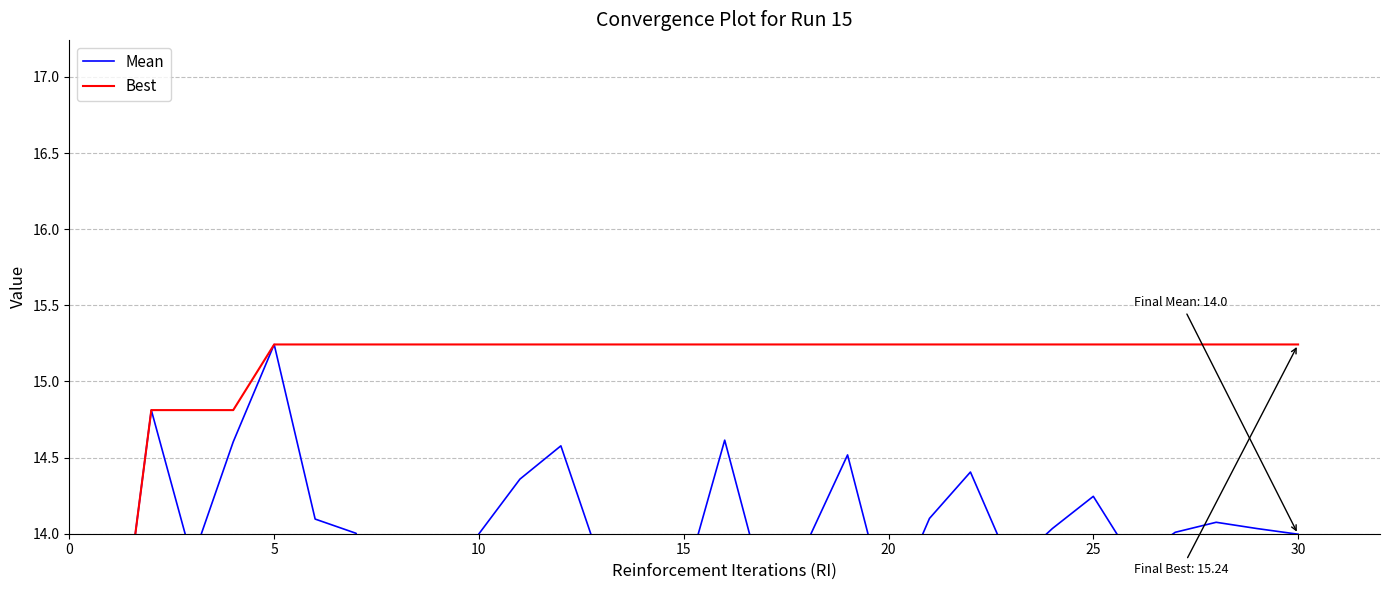

In Mean, how many points are higher than both neighbors (excluding endpoints)?

8